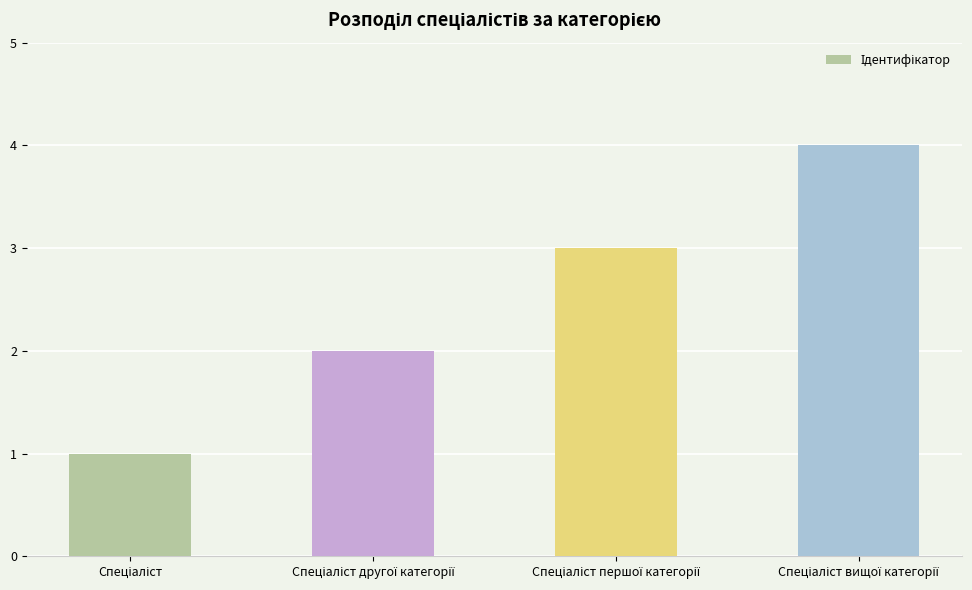

What is the difference between the maximum and minimum values?

3